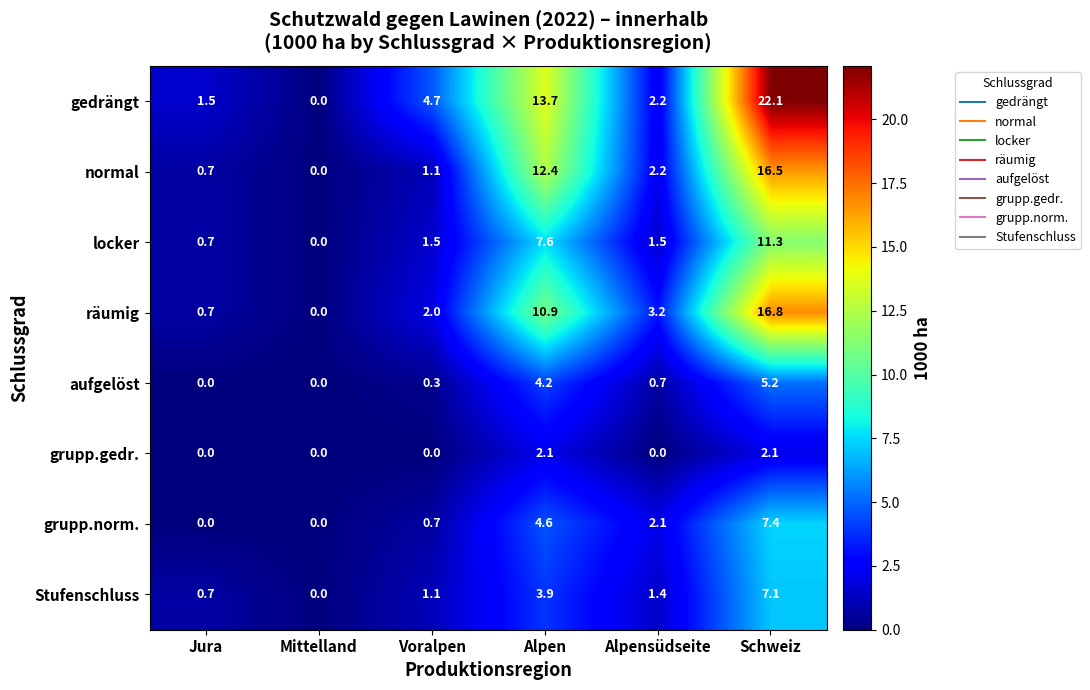

What is the average value of the Stufenschluss series?

2.4